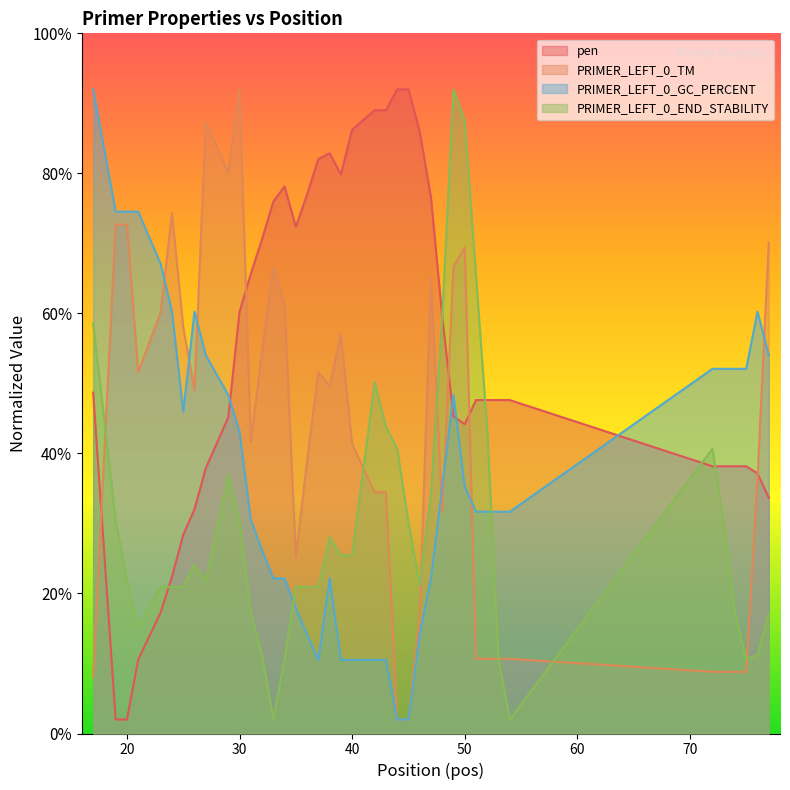

True or false: PRIMER_LEFT_0_GC_PERCENT has more than 2 interior local peaks.

True